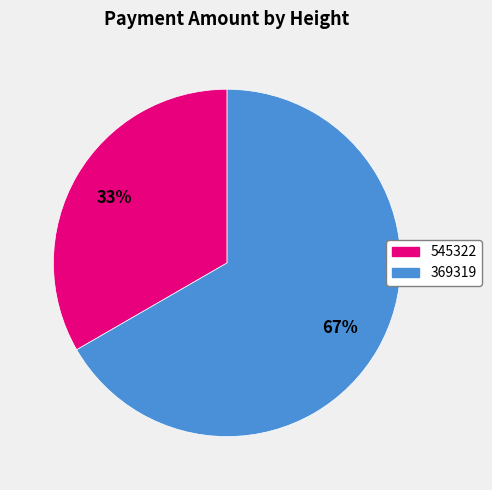

To the nearest percent, what is the combined percentage of 545322 and 369319?

100%